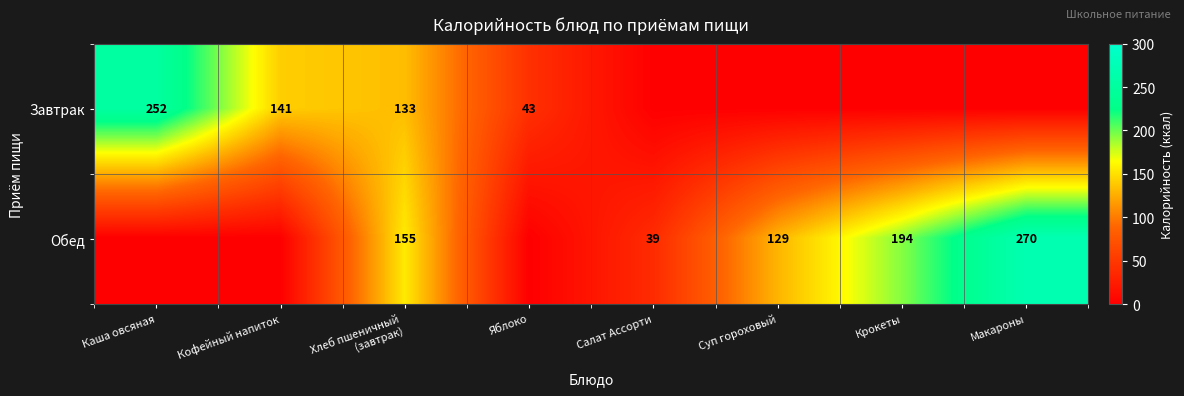

What is the sum of the Обед values at Салат Ассорти and Суп гороховый?

168